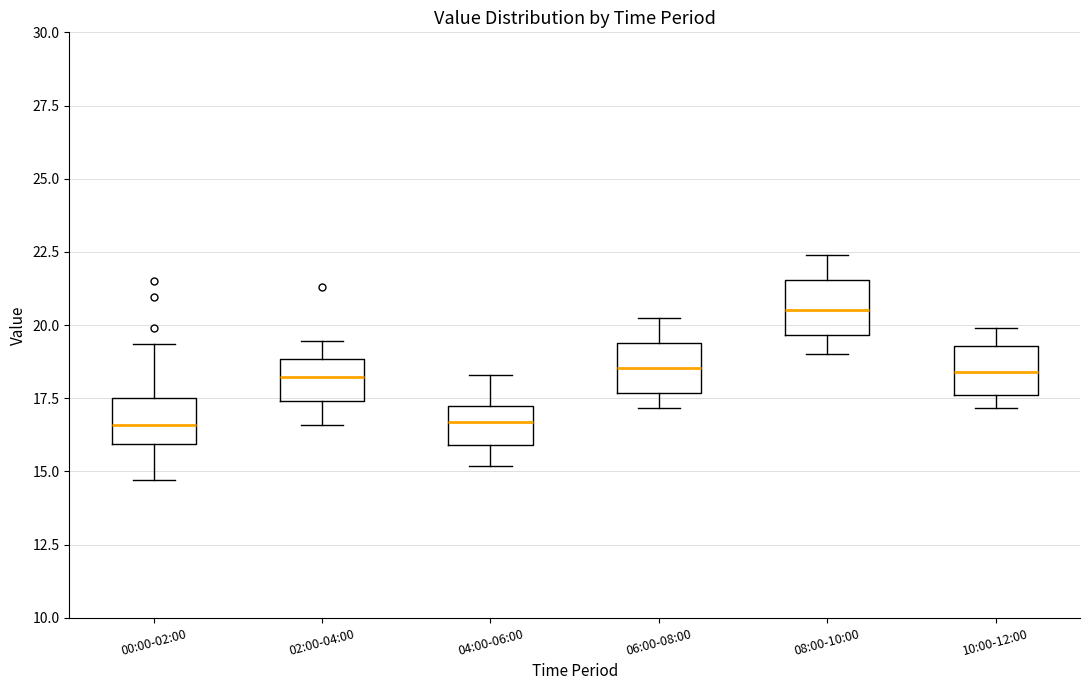

Where does the median line of the box for 08:00-10:00 sit on the y-axis? The values are not printed on the chart, so give them approximately, as read against the axis.

20.5